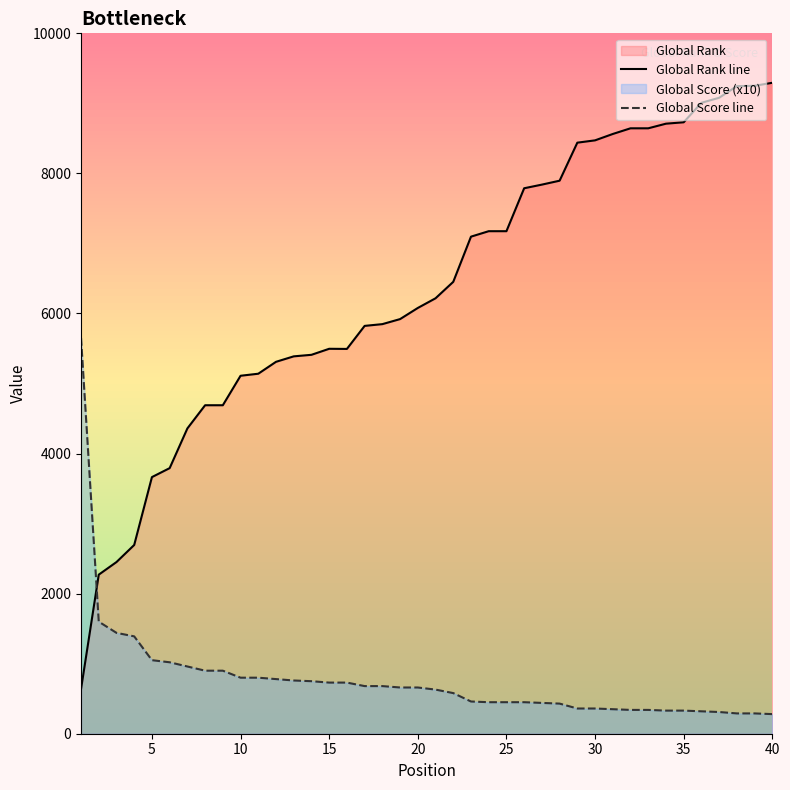

Which series has the largest range (max minus min)?

Global Rank line